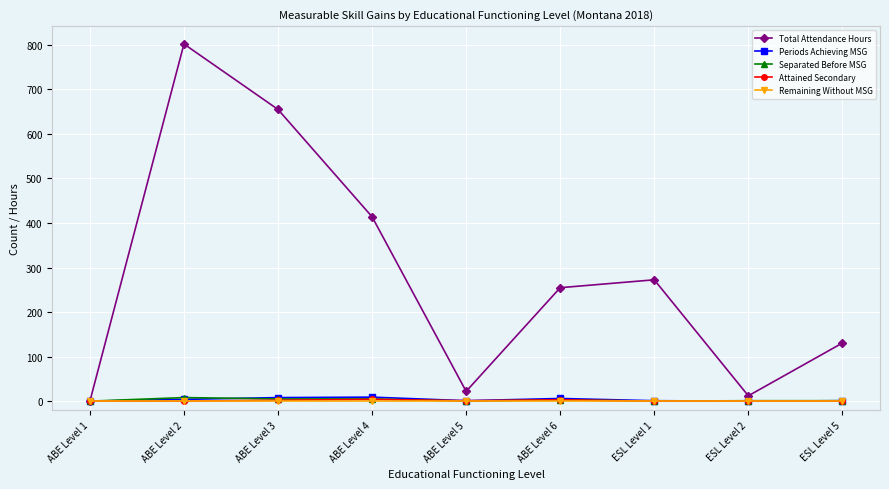

Which category has the highest value across all series?

ABE Level 2